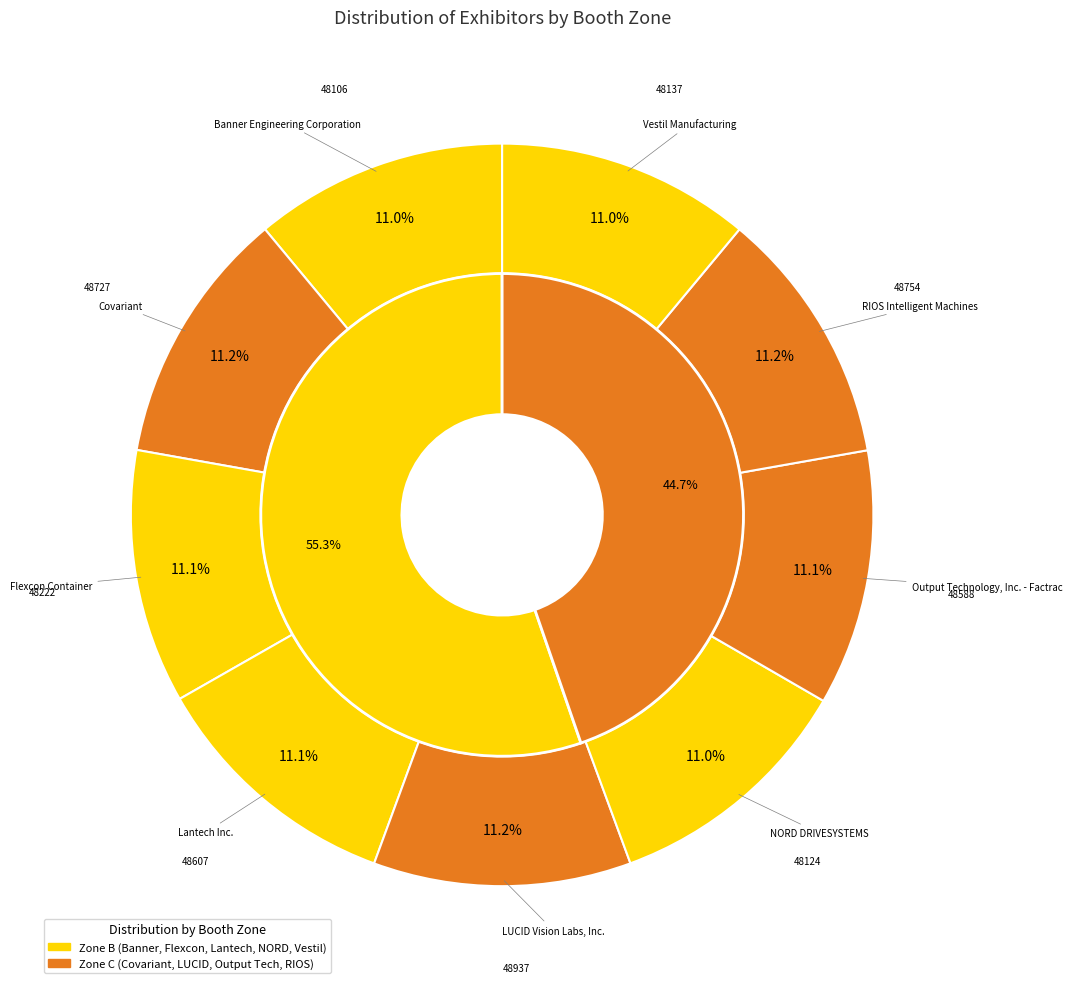

To the nearest percent, what portion does Lantech Inc. represent?

11%